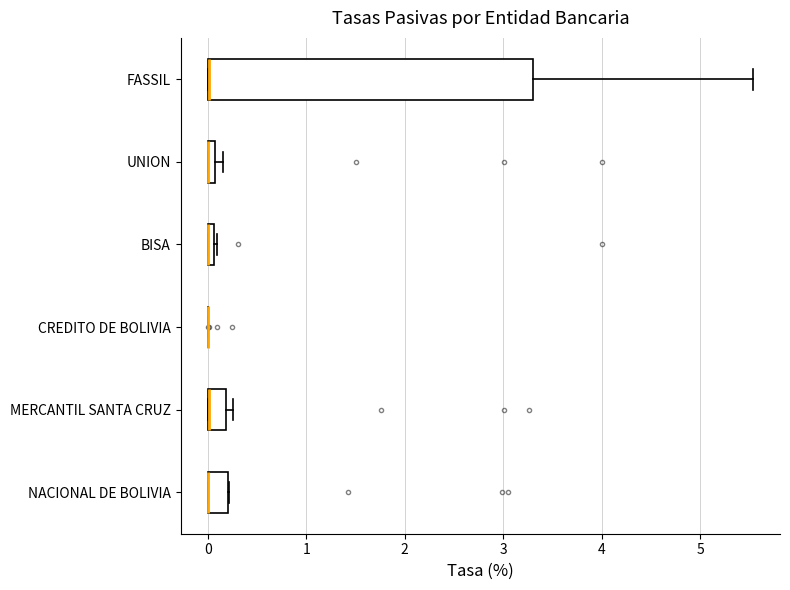

Where does the right whisker of the box for FASSIL end on the x-axis? The values are not printed on the chart, so give them approximately, as read against the axis.

5.5